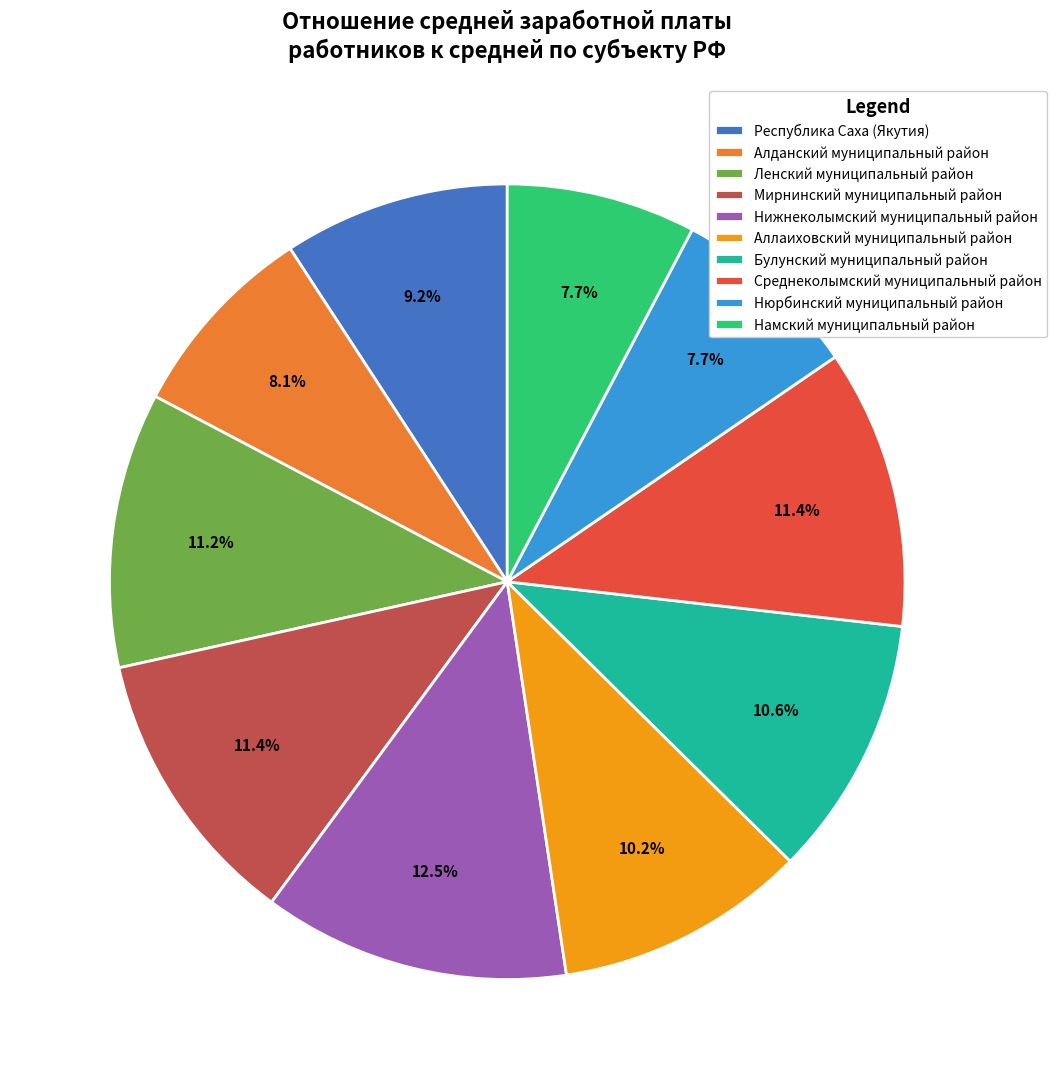

Count the number of slices in the pie.

10